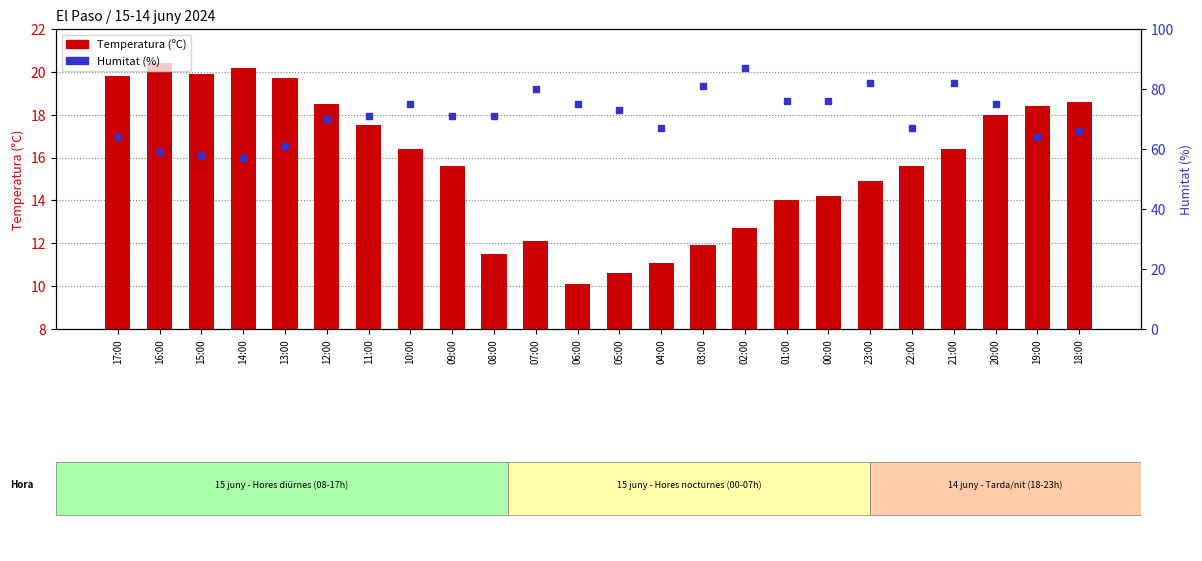

How many data points in Temperatura (ºC) are above 16?

12